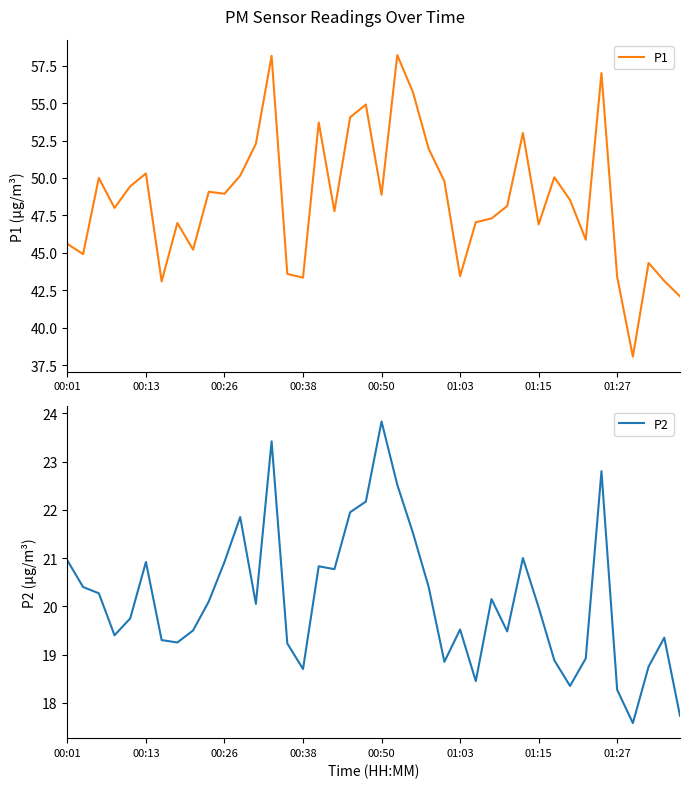

What is the highest value of the P1 series?

58.2